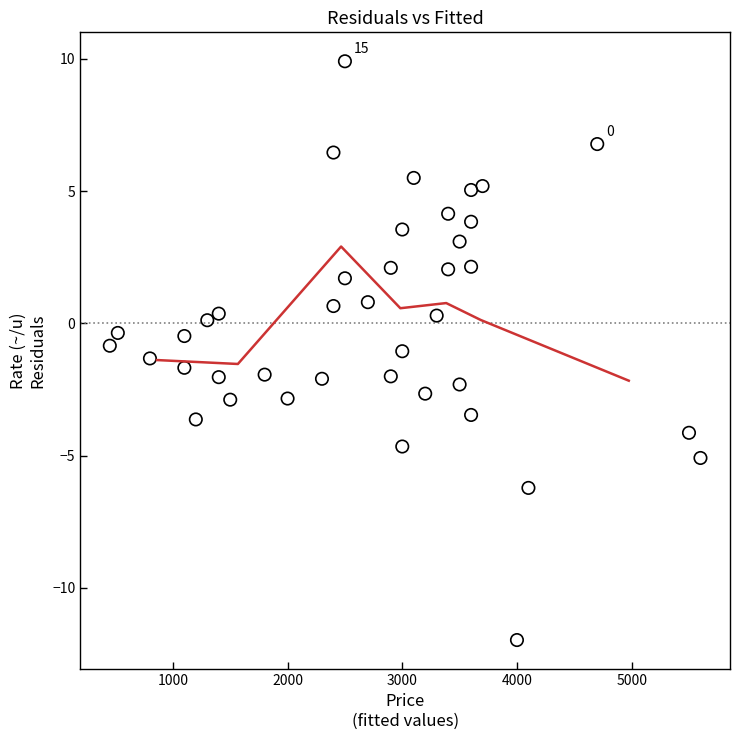

What is the range of Y values (max minus min)?

21.9